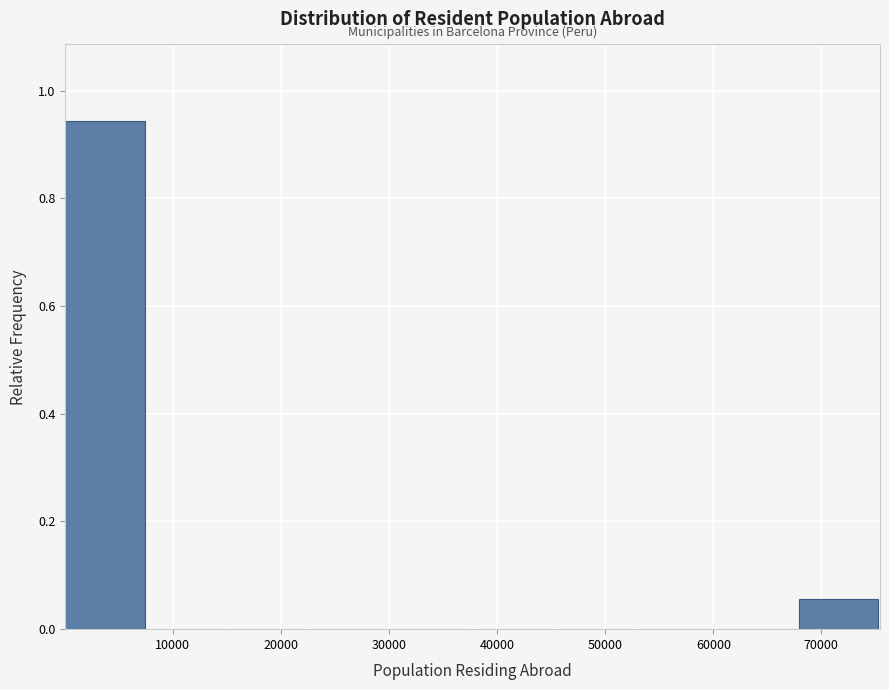

What is the height of the bar covering 68000 to 75000 on the x-axis? Neither the bar edges nor the heights are printed on the chart, so give them approximately, as read against the axes.

0.06